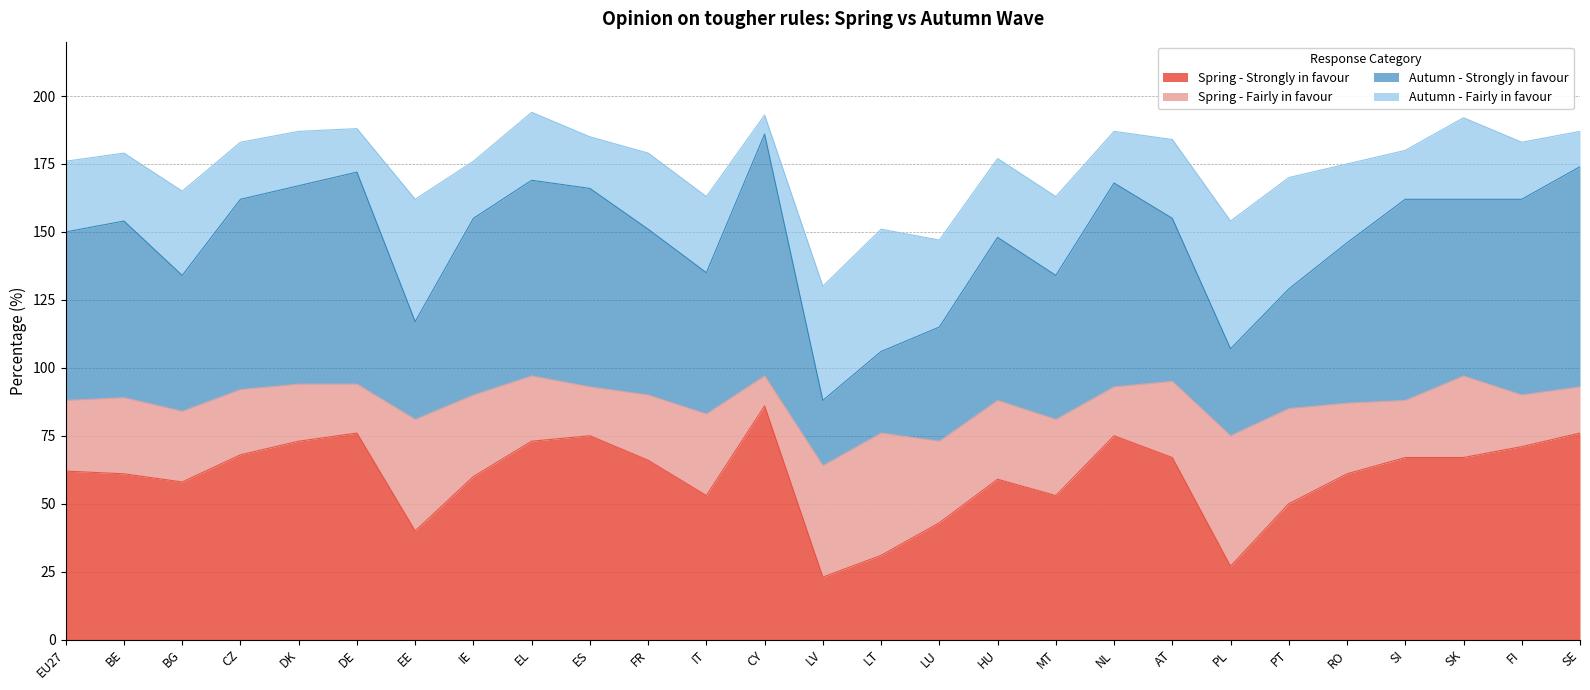

What is the label of the 20th point from the left?

AT